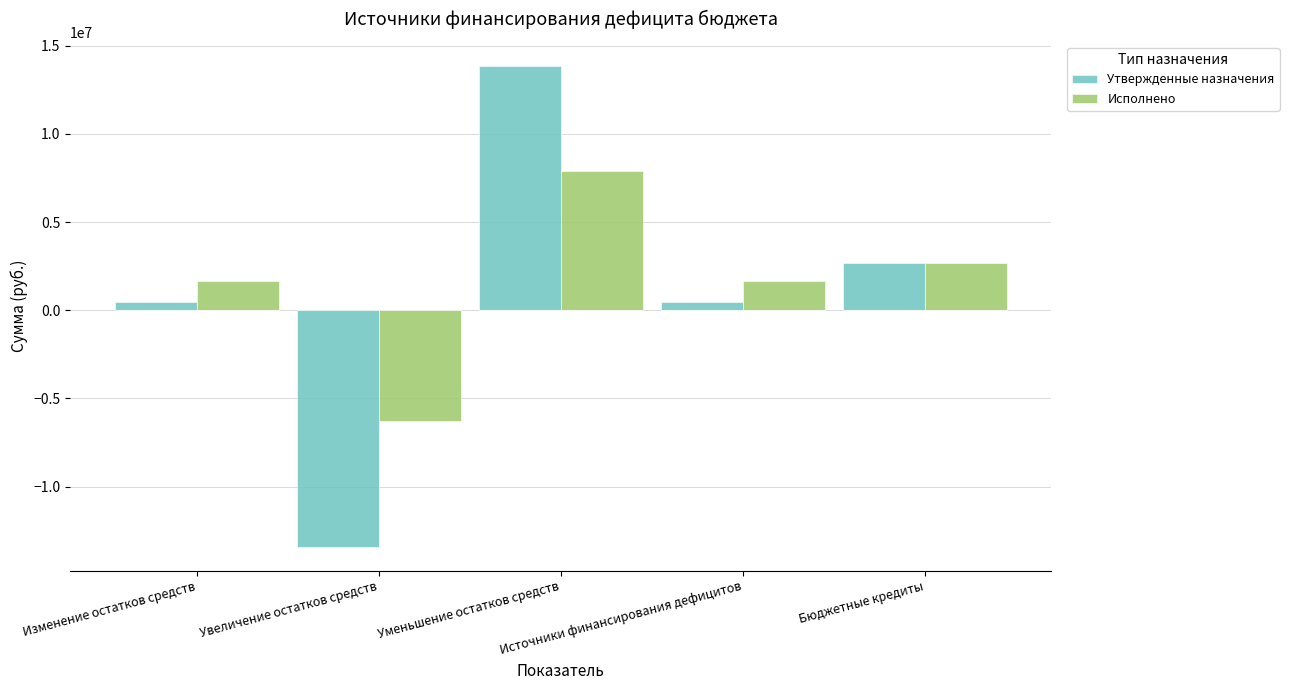

Count the number of categories in the chart.

5